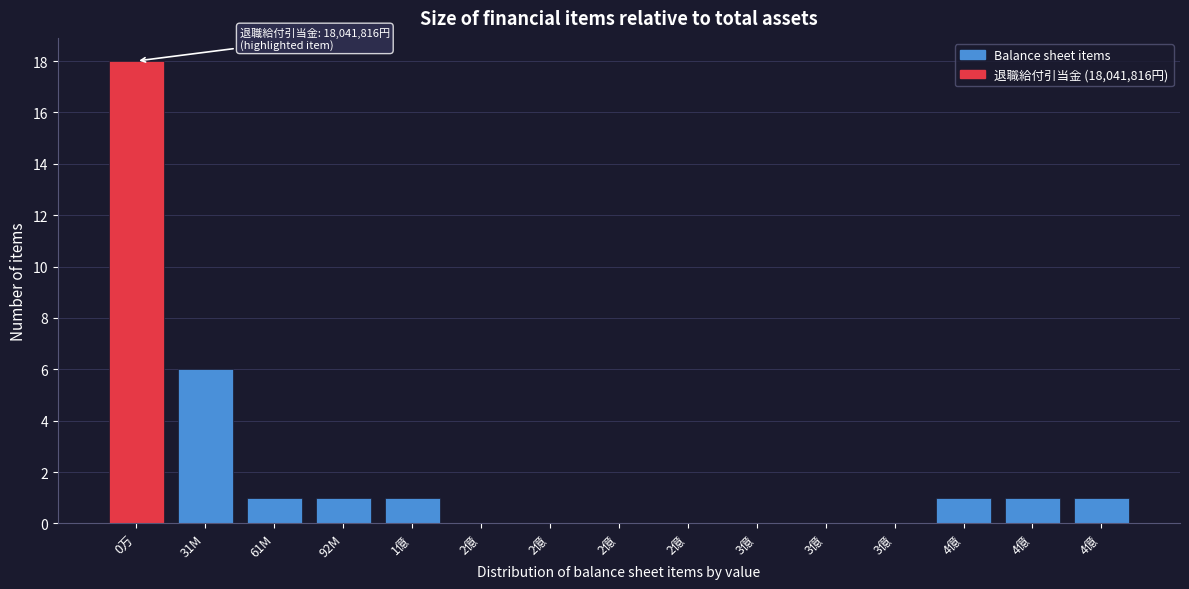

Count the number of data series in this chart.

1